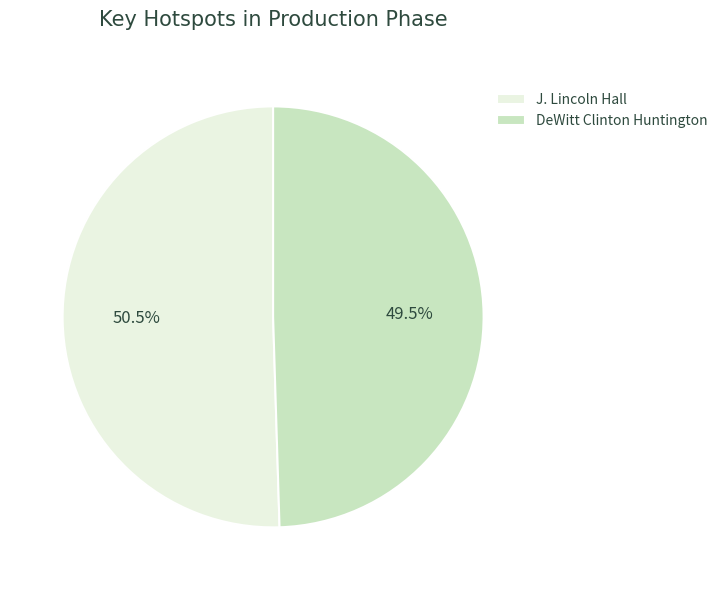

Is there a majority slice in this chart?

Yes